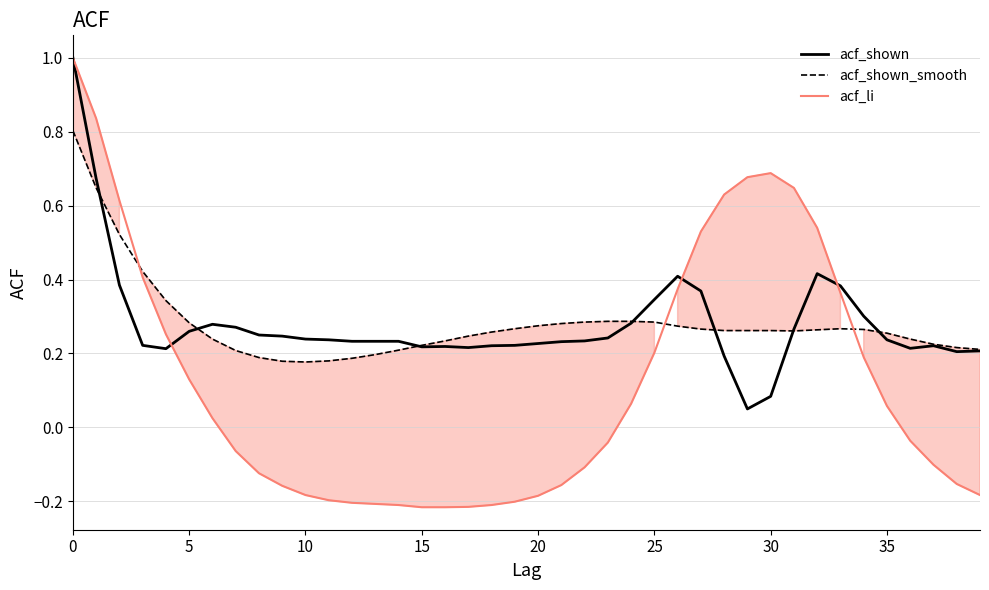

How many lines are shown in the chart?

3